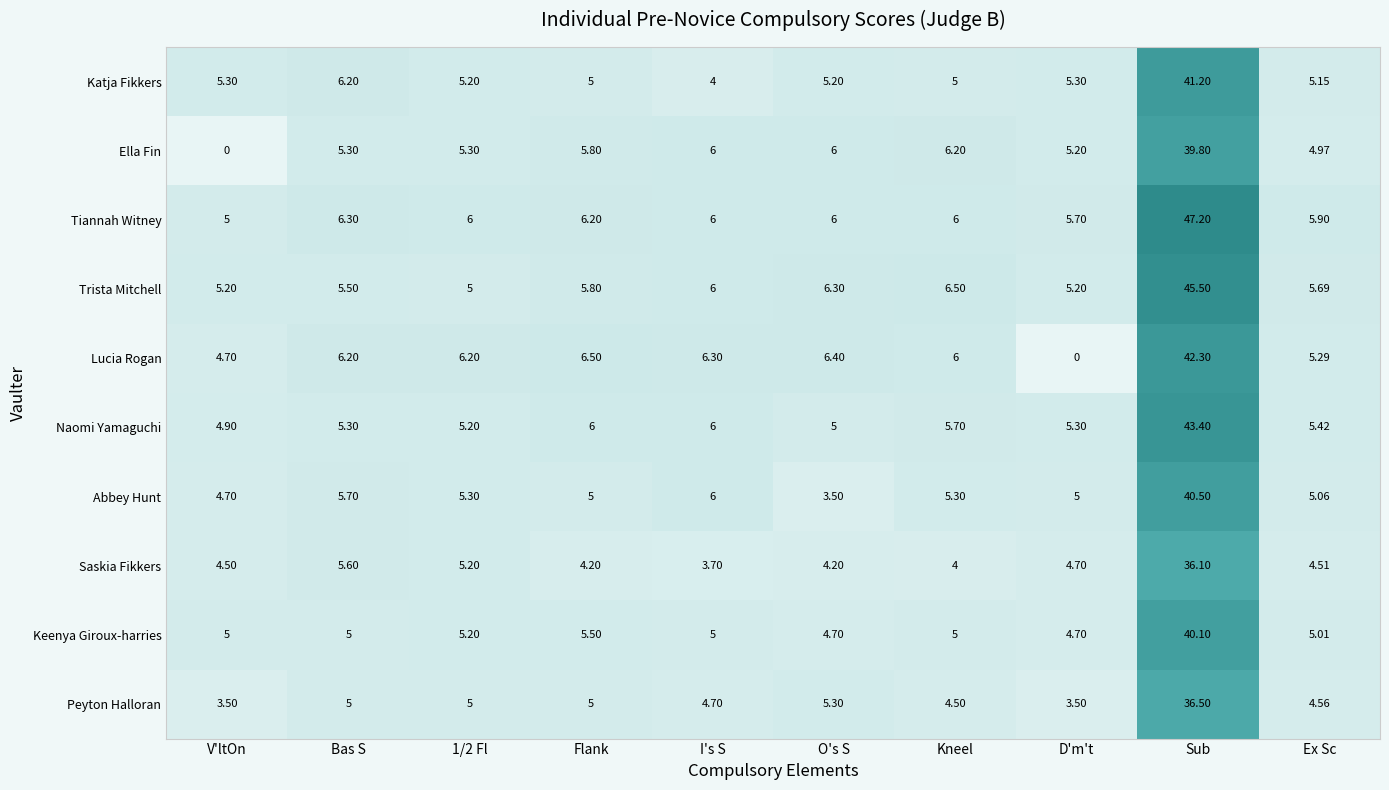

Which series changed the most between Kneel and Sub?

Tiannah Witney